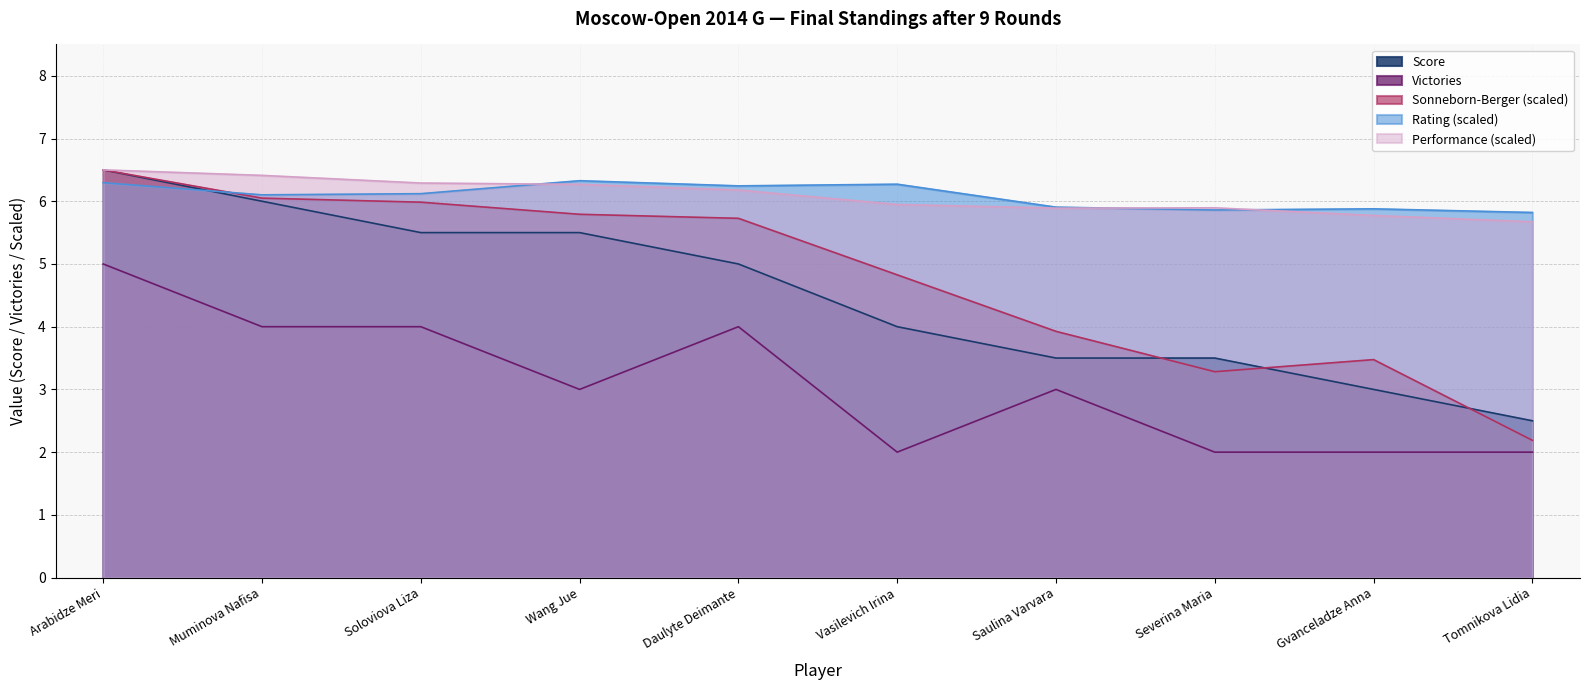

Does the chart display data point markers on the line(s)?

No